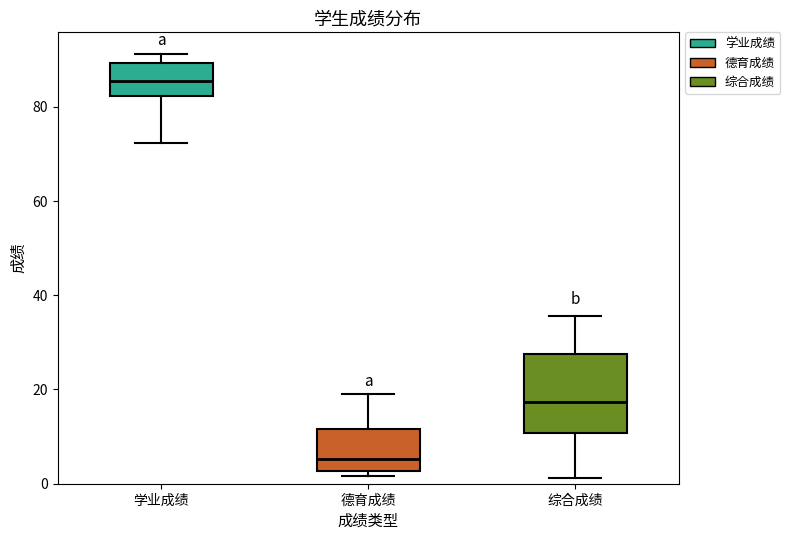

Which box has the lowest median line?

德育成绩